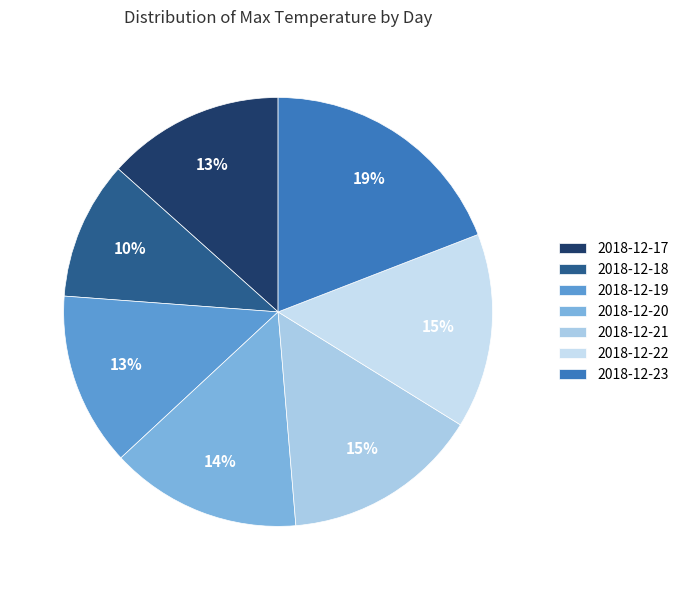

To the nearest percent, what is the combined percentage of 2018-12-21 and 2018-12-17?

28%